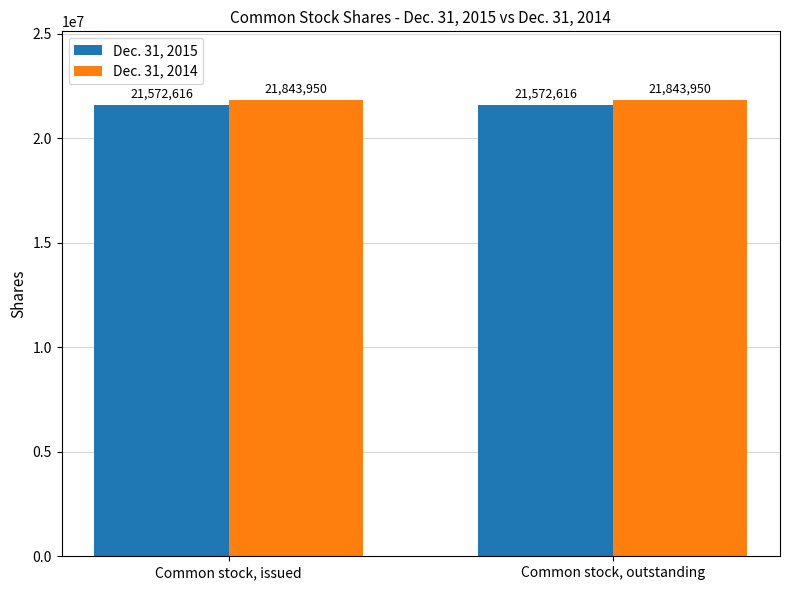

What is the value of the Dec. 31, 2015 bar at the 1st from the left?

21572616